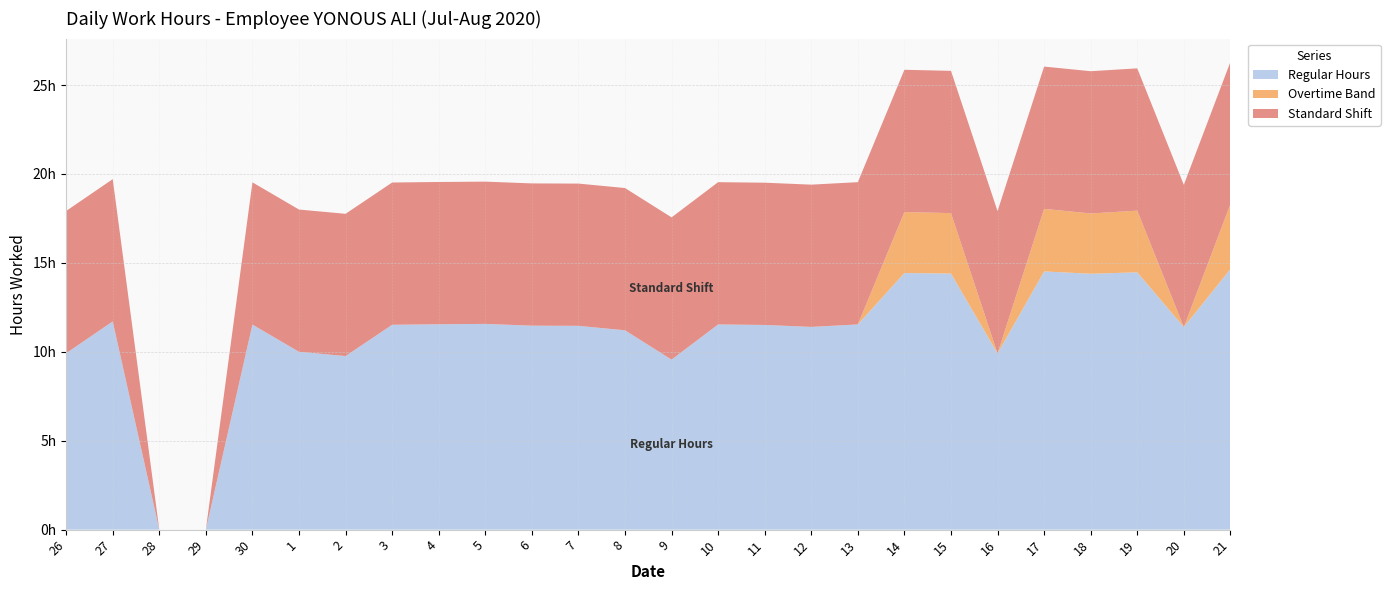

Reading left to right, transcribe all the data shown in this chart.

Regular Hours: 9.9	11.7	0.0	0.0	11.5	10.0	9.8	11.5	11.6	11.6	11.5	11.5	11.2	9.6	11.5	11.5	11.4	11.5	14.4	14.4	9.9	14.5	14.4	14.5	11.4	14.7
Overtime Band: 0.0	0.0	0.0	0.0	0.0	0.0	0.0	0.0	0.0	0.0	0.0	0.0	0.0	0.0	0.0	0.0	0.0	0.0	3.4	3.4	0.0	3.5	3.4	3.5	0.0	3.6
Standard Shift: 8.0	8.0	0.0	0.0	8.0	8.0	8.0	8.0	8.0	8.0	8.0	8.0	8.0	8.0	8.0	8.0	8.0	8.0	8.0	8.0	8.0	8.0	8.0	8.0	8.0	8.0